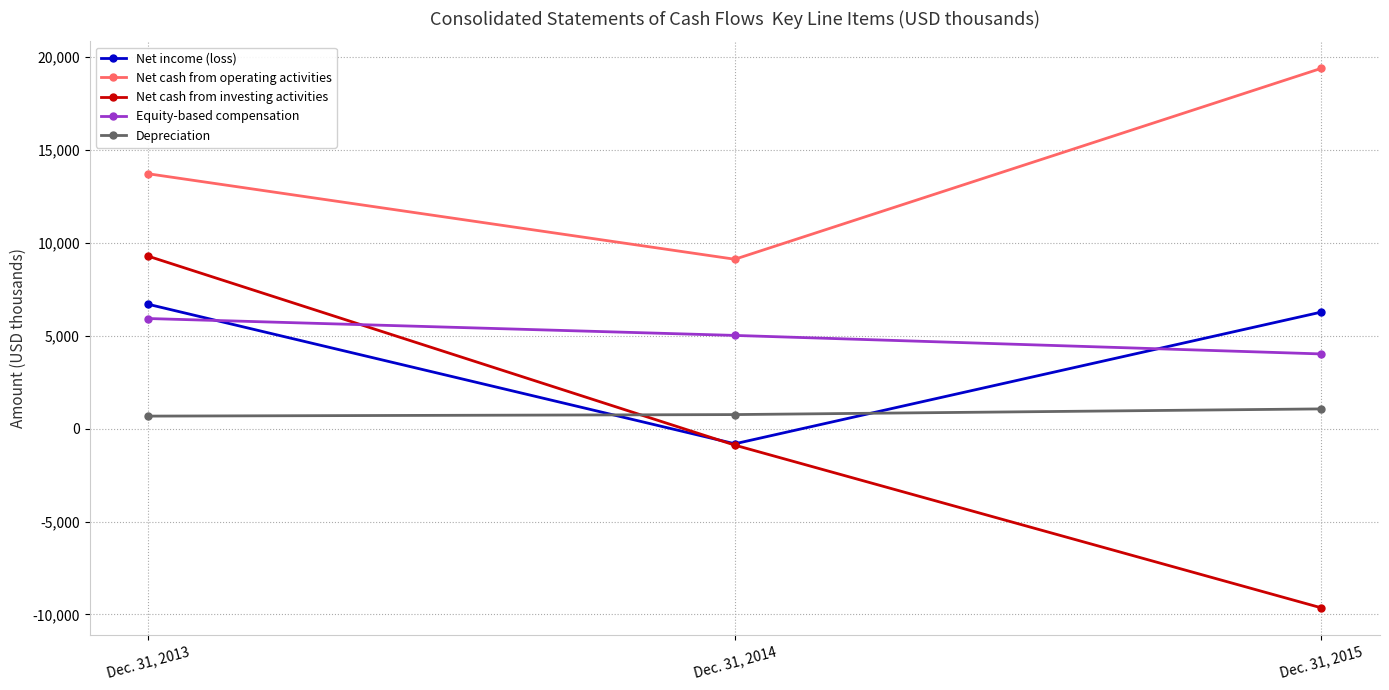

How many categories are shown in the chart?

3